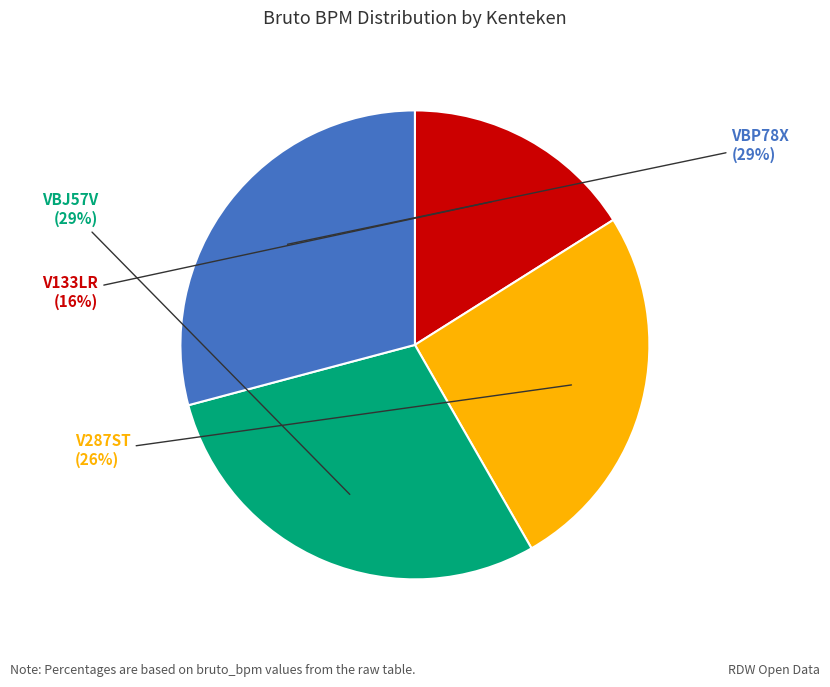

Which category has the smallest portion of the pie?

V133LR